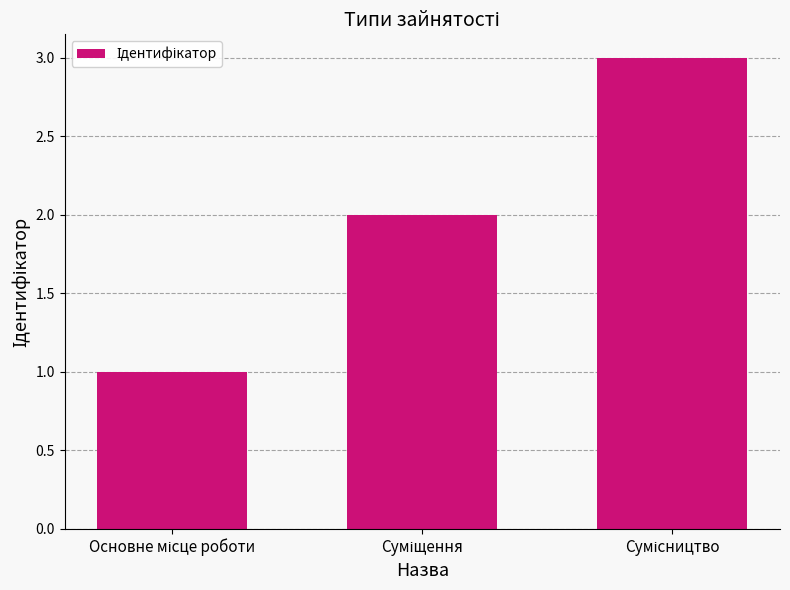

What is the greatest value displayed?

3